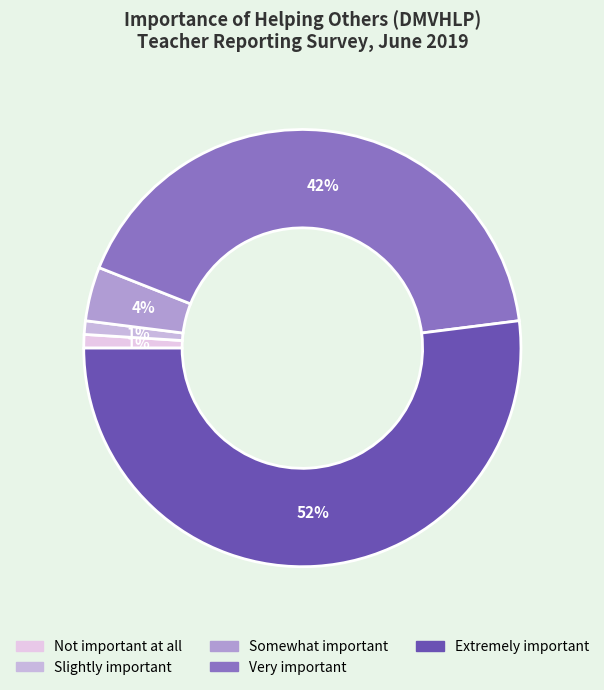

How many segments does this pie chart have?

5